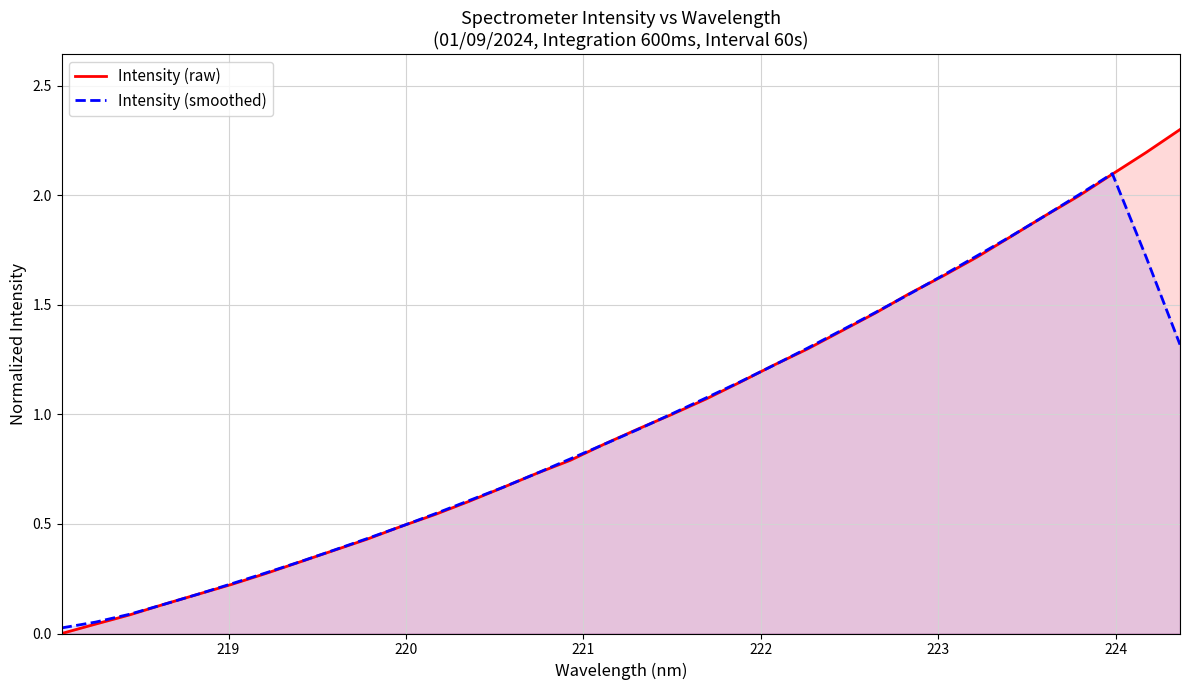

How many data points does each series have?

34